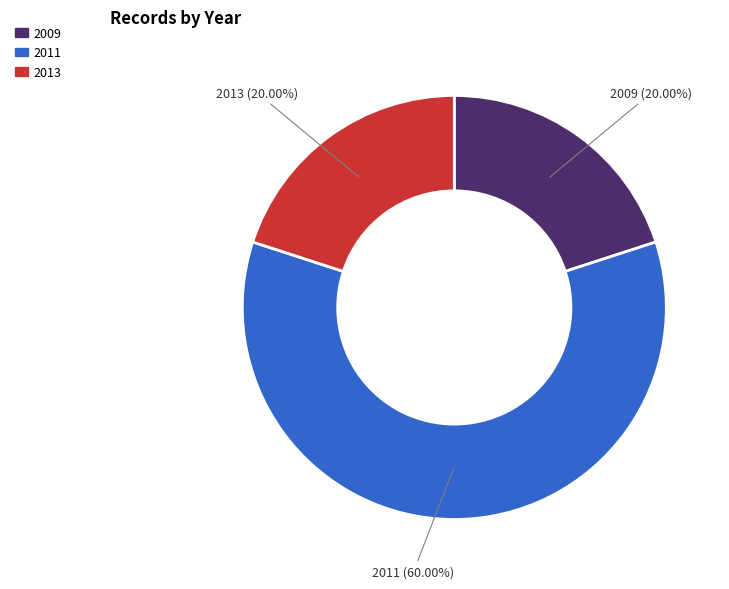

To the nearest percent, what is the difference between the largest and smallest slice percentages?

40%